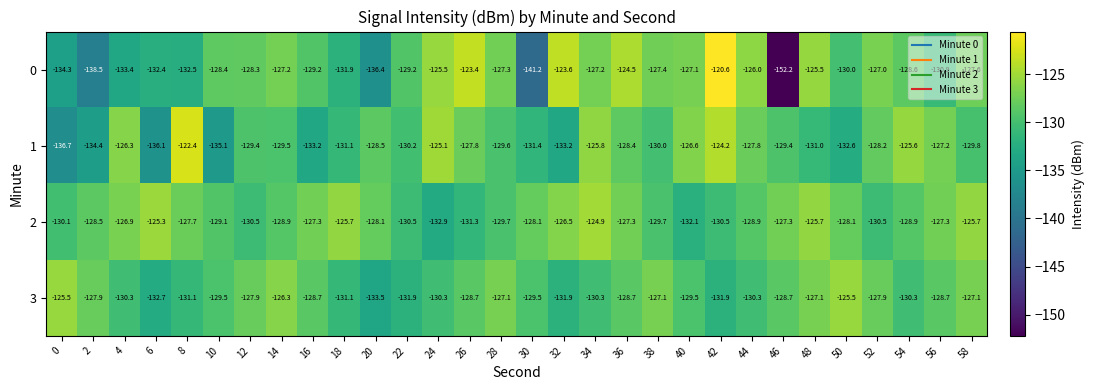

How many data points in 2 are less than -128?

18